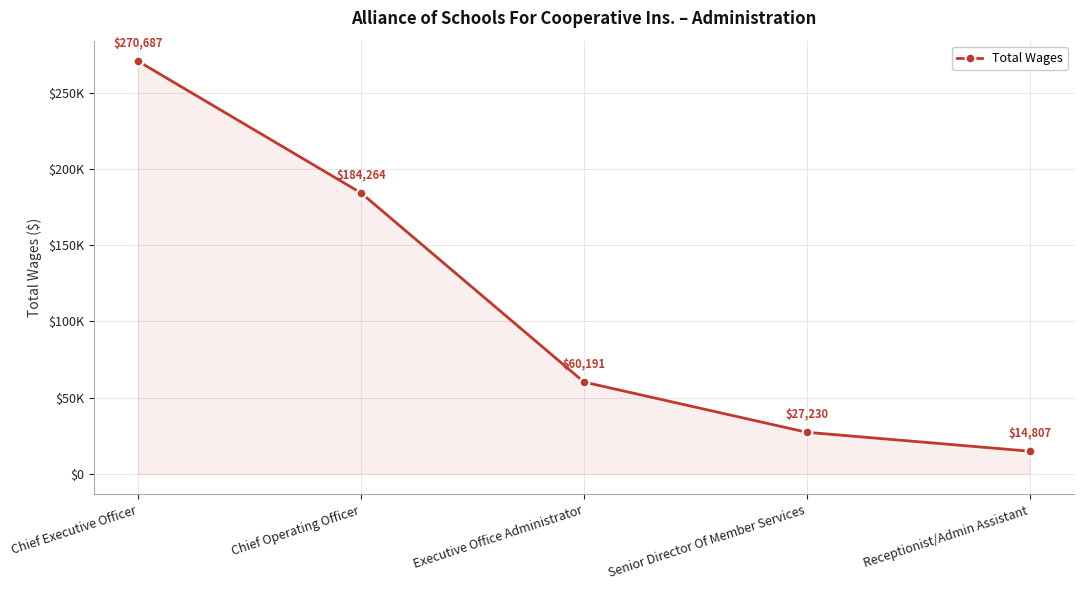

Where does the data first go above 60191?

Chief Executive Officer